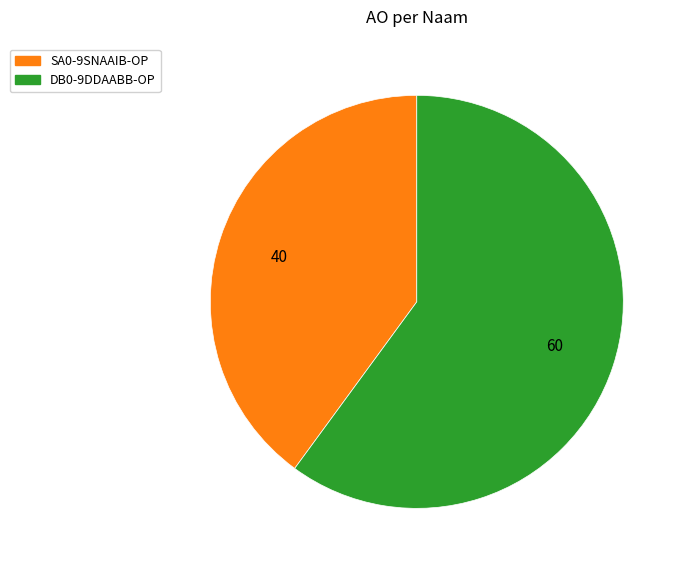

Is there any slice that represents more than half of the pie?

Yes